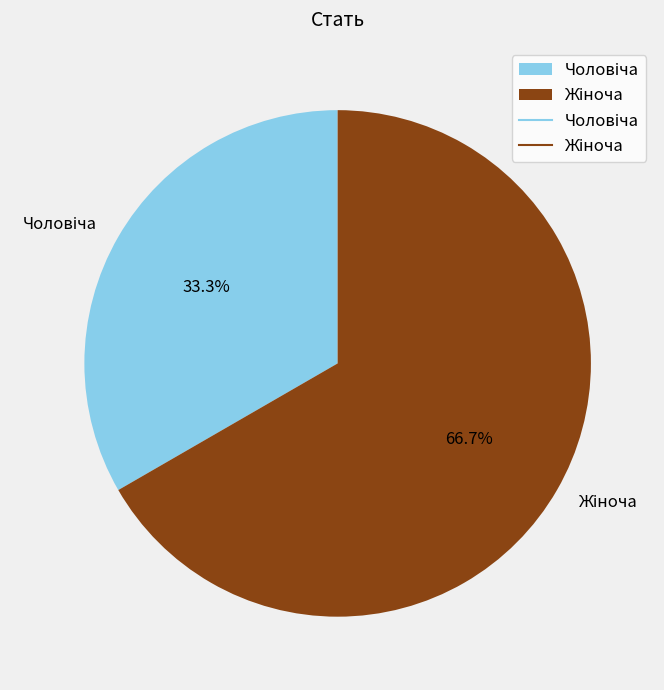

Is there any slice that represents more than half of the pie?

Yes